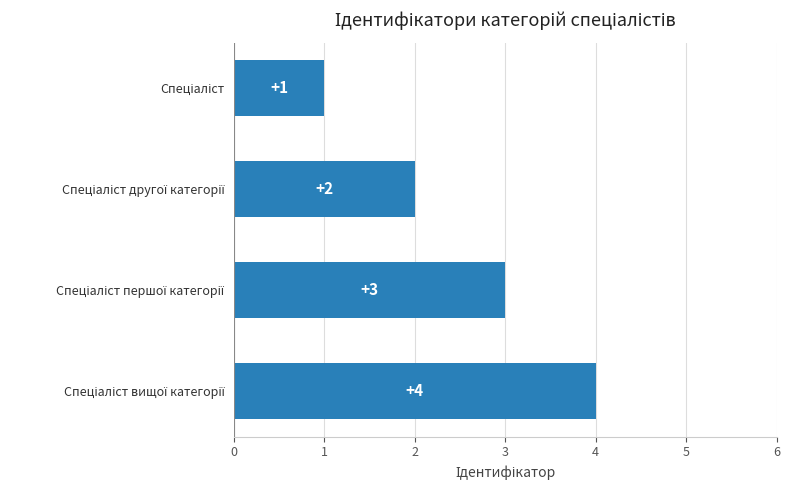

How many bars are there in total?

4